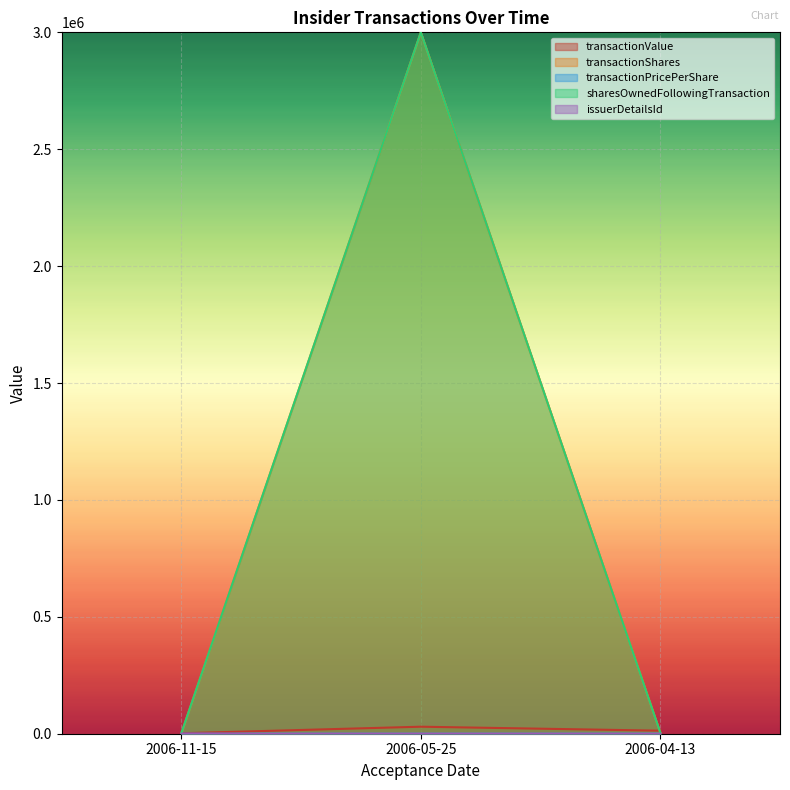

Reading left to right, extract all data points from this chart.

transactionValue: 2006-11-15=2000.0	2006-05-25=30000.0	2006-04-13=12989.0
transactionShares: 2006-11-15=2000.0	2006-05-25=3000000.0	2006-04-13=5000.0
transactionPricePerShare: 2006-11-15=1.0	2006-05-25=0.0	2006-04-13=2.6
sharesOwnedFollowingTransaction: 2006-11-15=3000.0	2006-05-25=3000000.0	2006-04-13=5000.0
issuerDetailsId: 2006-11-15=6.0	2006-05-25=3.0	2006-04-13=4.0